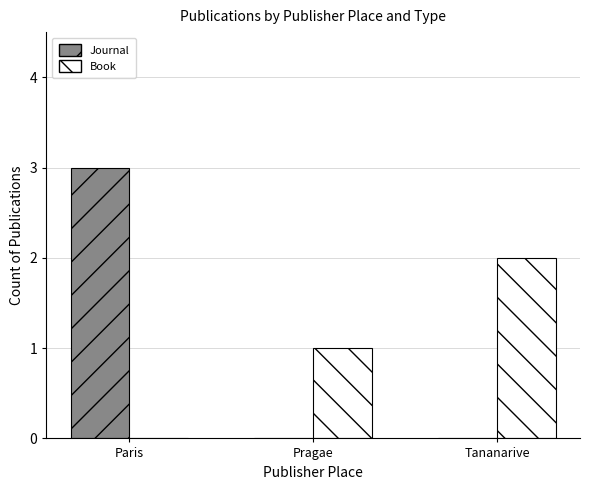

Is it true that Book equals 3 at Tananarive?

False